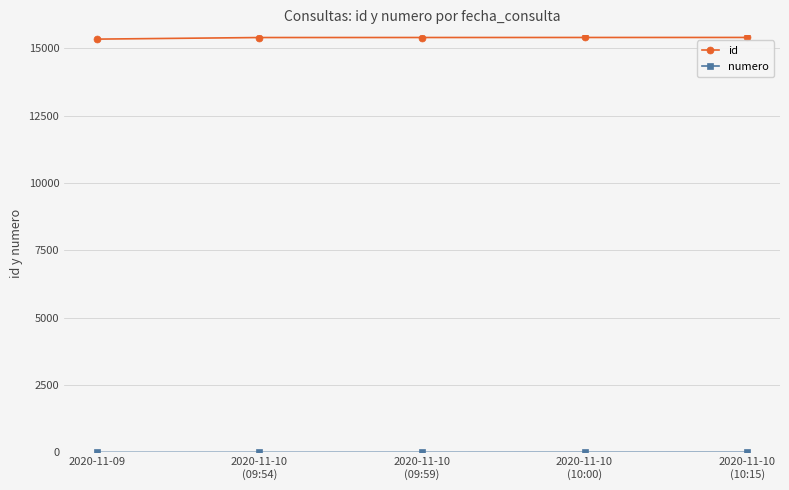

How many data points does each series have?

5